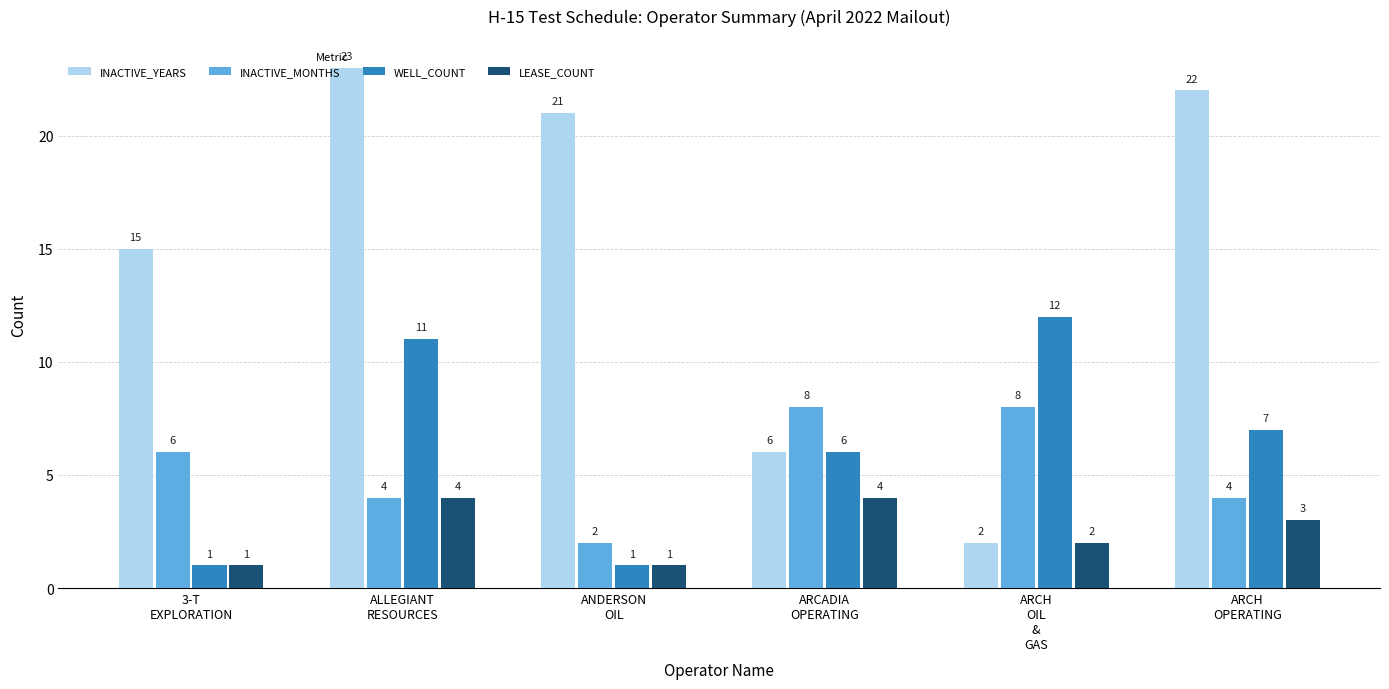

How many categories are shown in the chart?

6